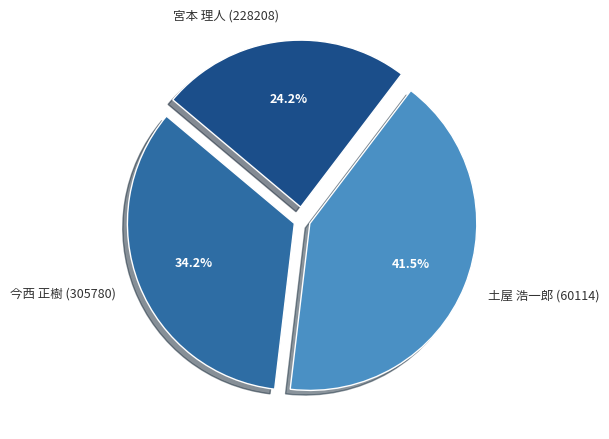

What portion of the pie excludes 今西 正樹 (305780)?

65.8%